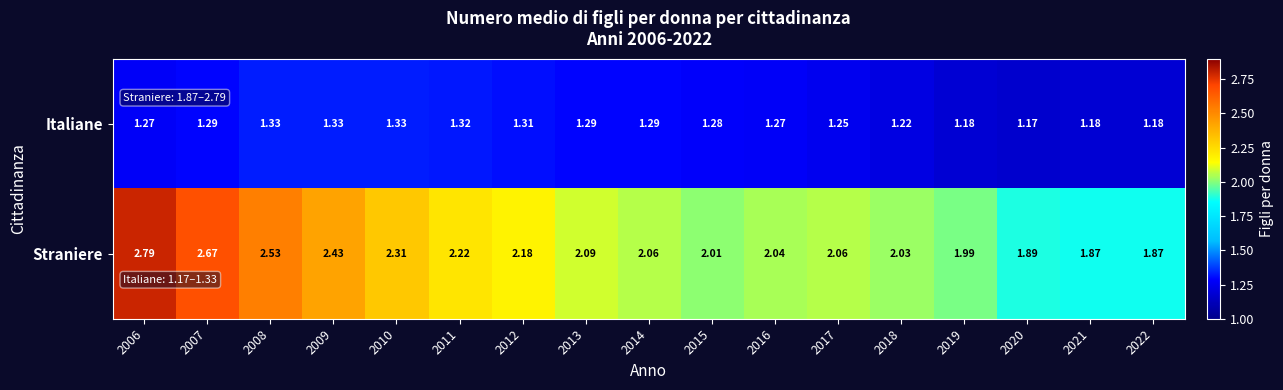

Rank the series by their maximum value, from highest to lowest.

Straniere, Italiane